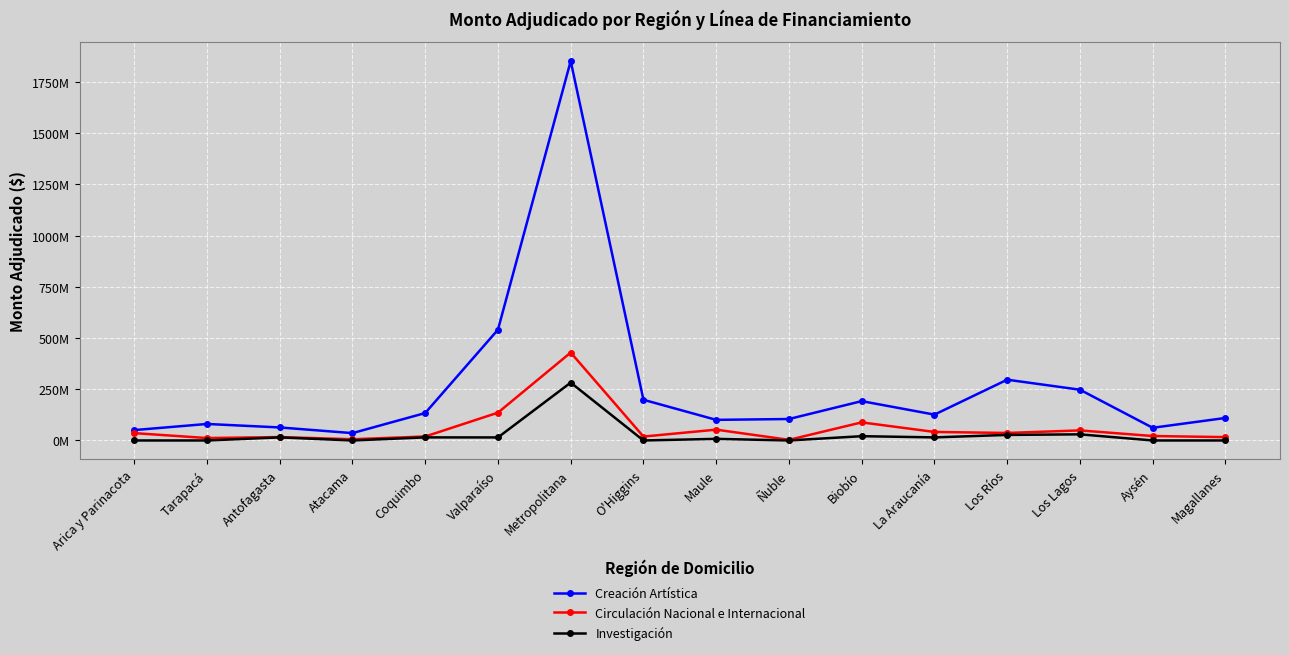

Reading left to right, what are all the values shown in this chart?

Creación Artística: 50631394	80512376	63578324	35853410	133829858	540632309	1852052717	198550646	100606195	104684621	191980489	126174264	296598350	247739814	61912905	109831857
Circulación Nacional e Internacional: 35827410	11832918	16544817	5939023	19279064	135706933	429021210	19009153	52771403	3080000	88263943	41537790	36598622	49110404	21660624	16347961
Investigación: 0	0	14982000	0	14990050	14795502	282305002	0	7806895	0	20882550	15000000	27051934	29895920	0	0